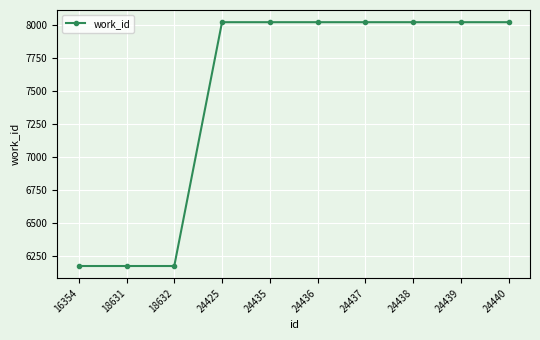

What is the difference between the maximum and minimum values?

1845